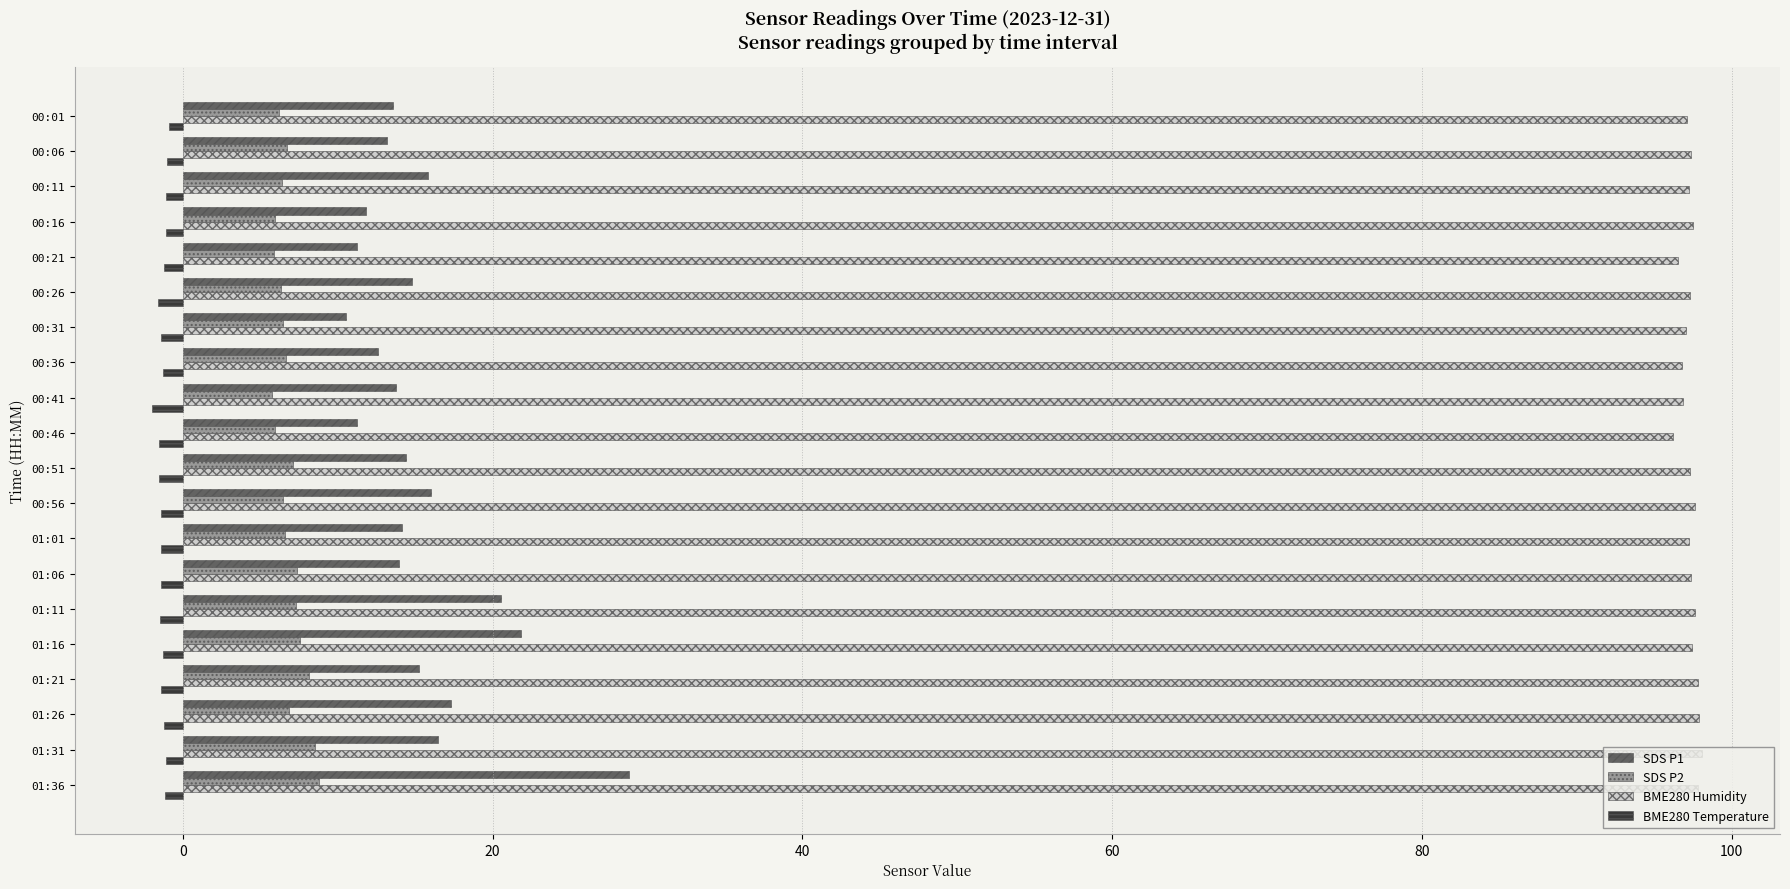

Which series has the widest spread of values?

SDS P1